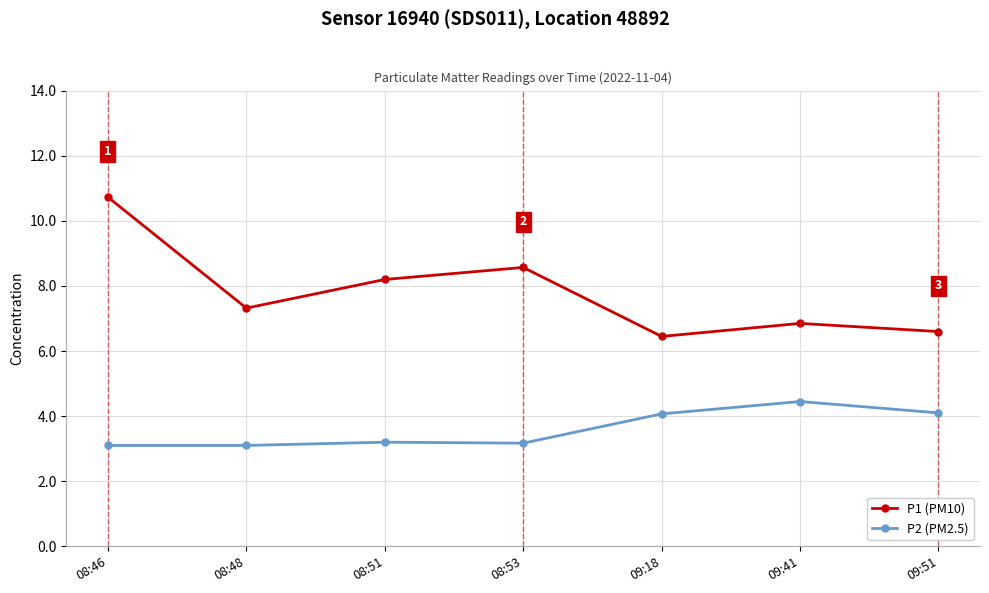

List the series in order of their peak value, lowest first.

P2 (PM2.5), P1 (PM10)